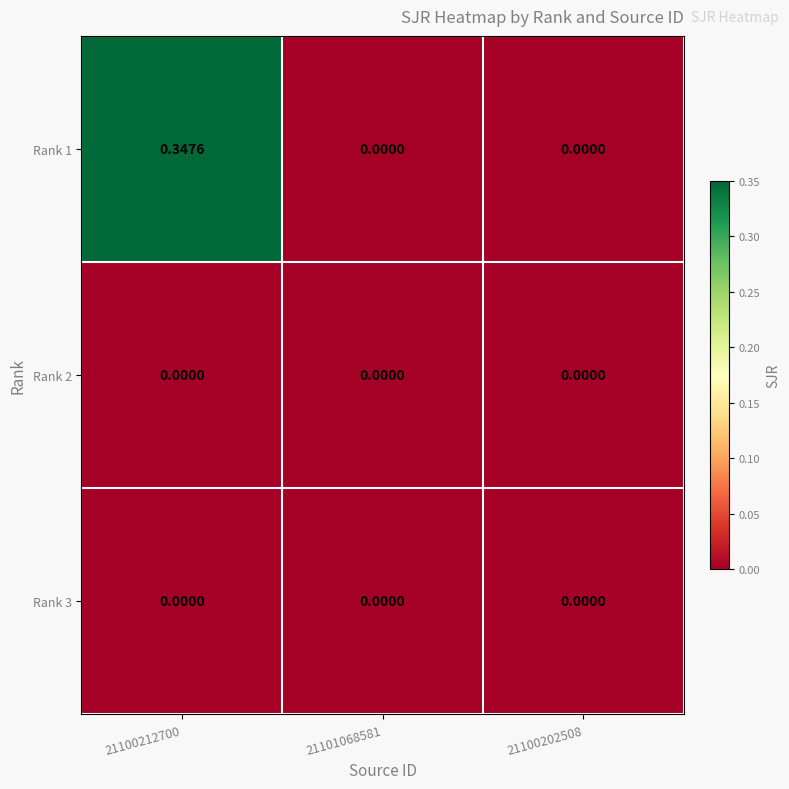

At which category is the sum across all series the highest?

21100212700